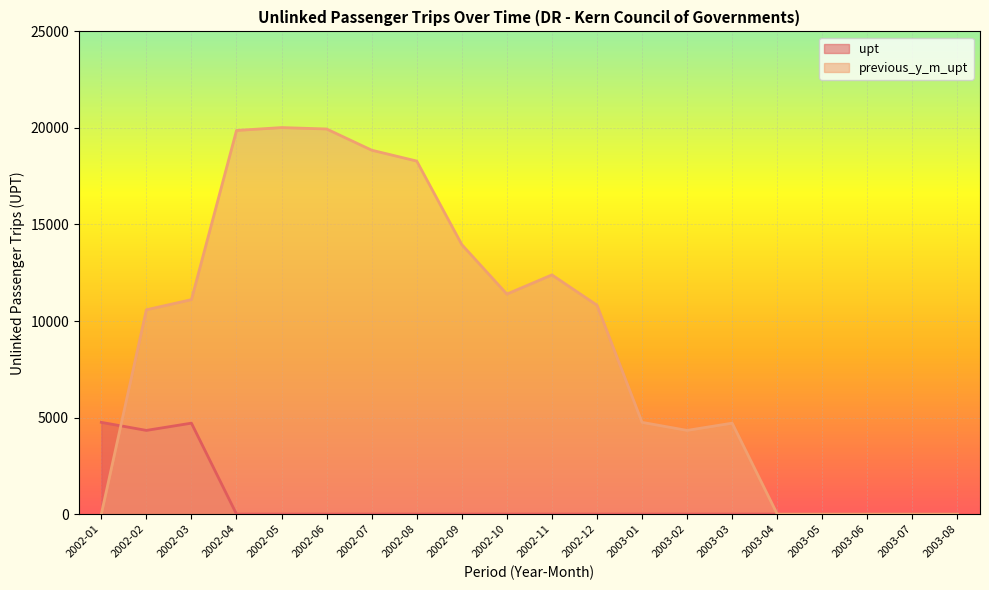

In upt, how many points are lower than both neighbors (excluding endpoints)?

1